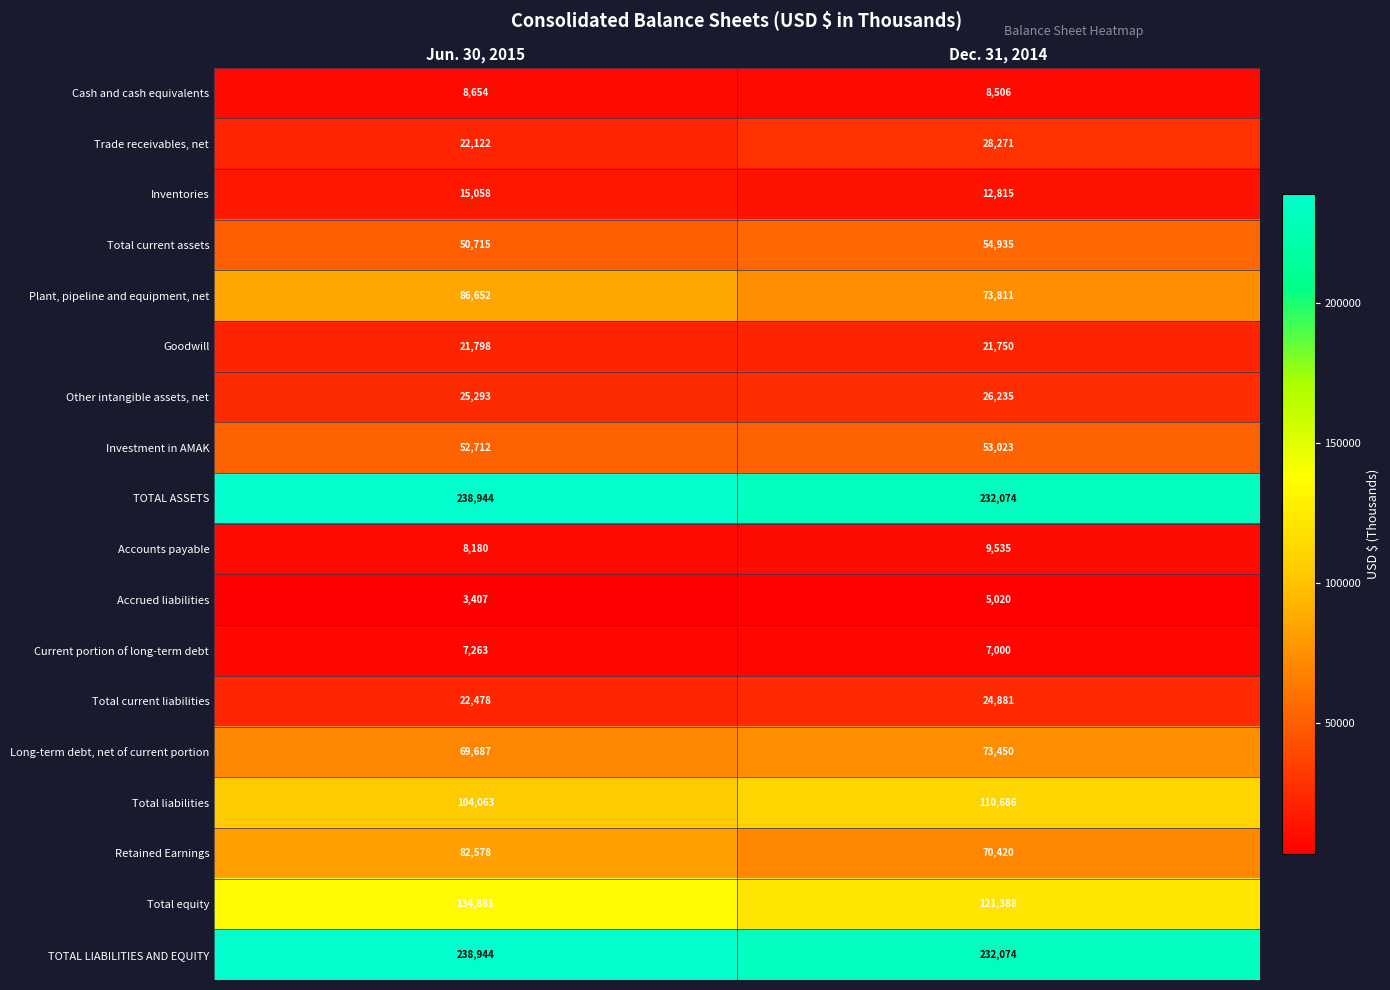

What is the sum of the Current portion of long-term debt values at Dec. 31, 2014 and Jun. 30, 2015?

14263